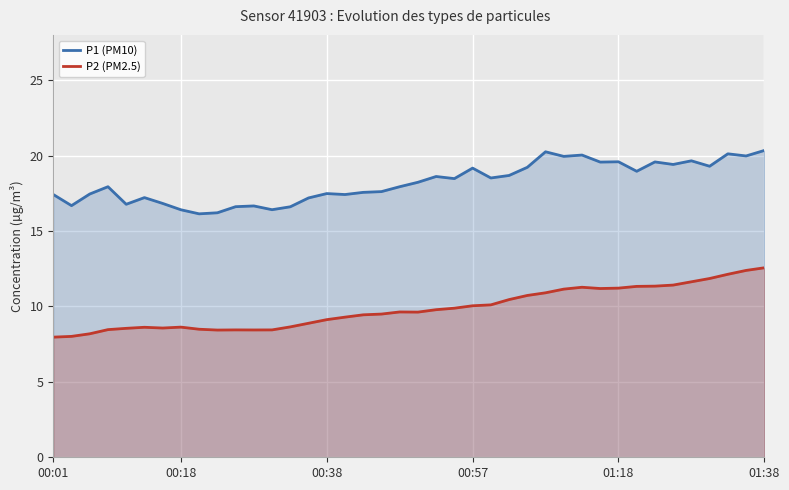

Rank the series by their maximum value, from lowest to highest.

P2 (PM2.5), P1 (PM10)